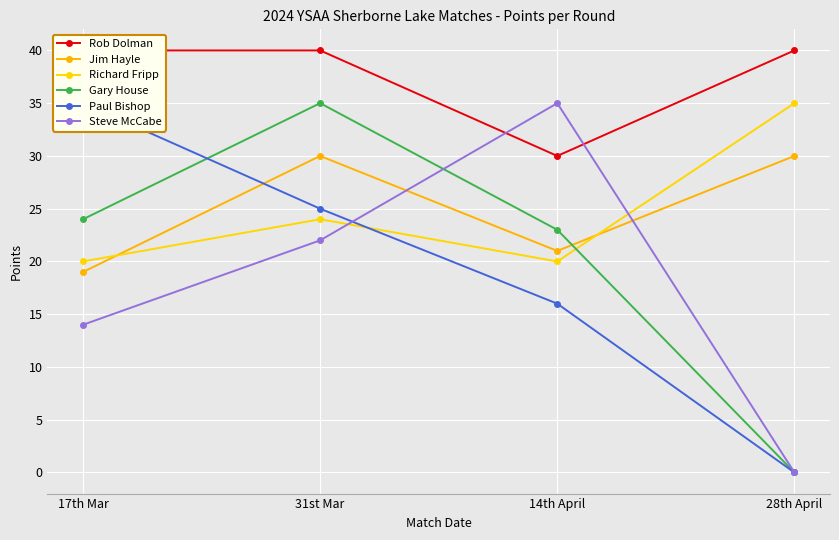

Where does the Gary House series first go above 24?

31st Mar